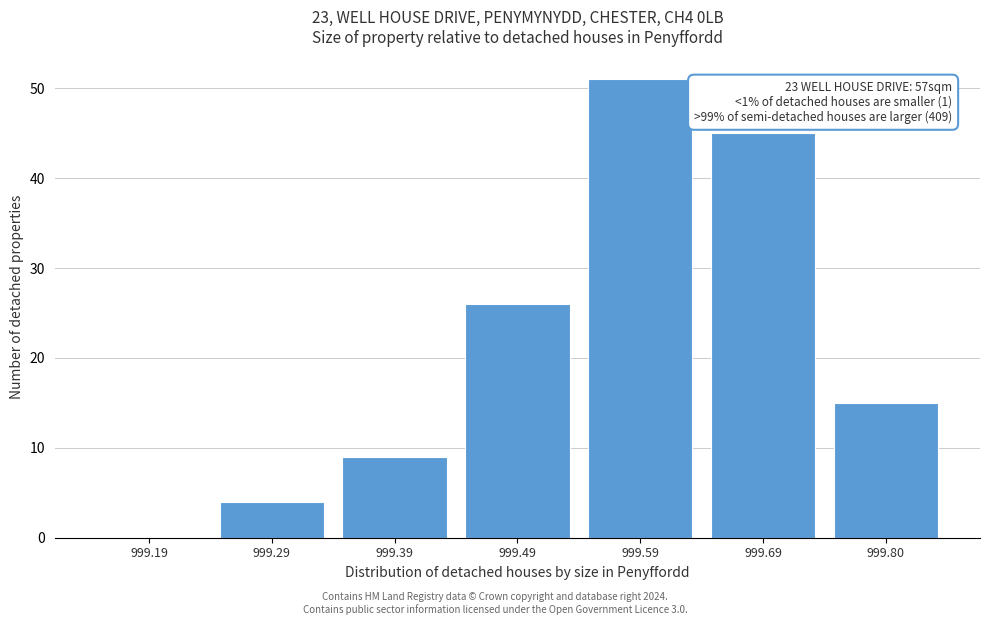

Reading left to right, list all the values displayed in this chart.

999.19=0	999.29=4	999.39=9	999.49=26	999.59=51	999.69=45	999.80=15